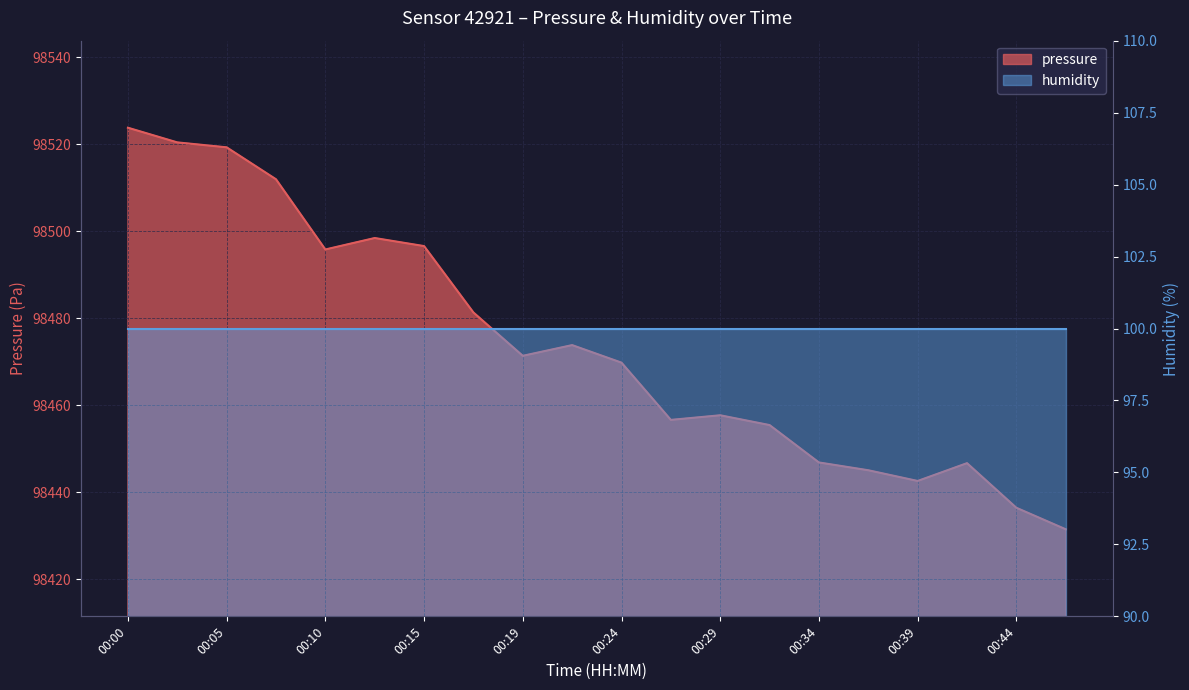

List the labels in order of value, smallest first.

00:46, 00:44, 00:39, 00:36, 00:41, 00:34, 00:32, 00:27, 00:29, 00:24, 00:19, 00:22, 00:17, 00:10, 00:15, 00:12, 00:07, 00:05, 00:02, 00:00